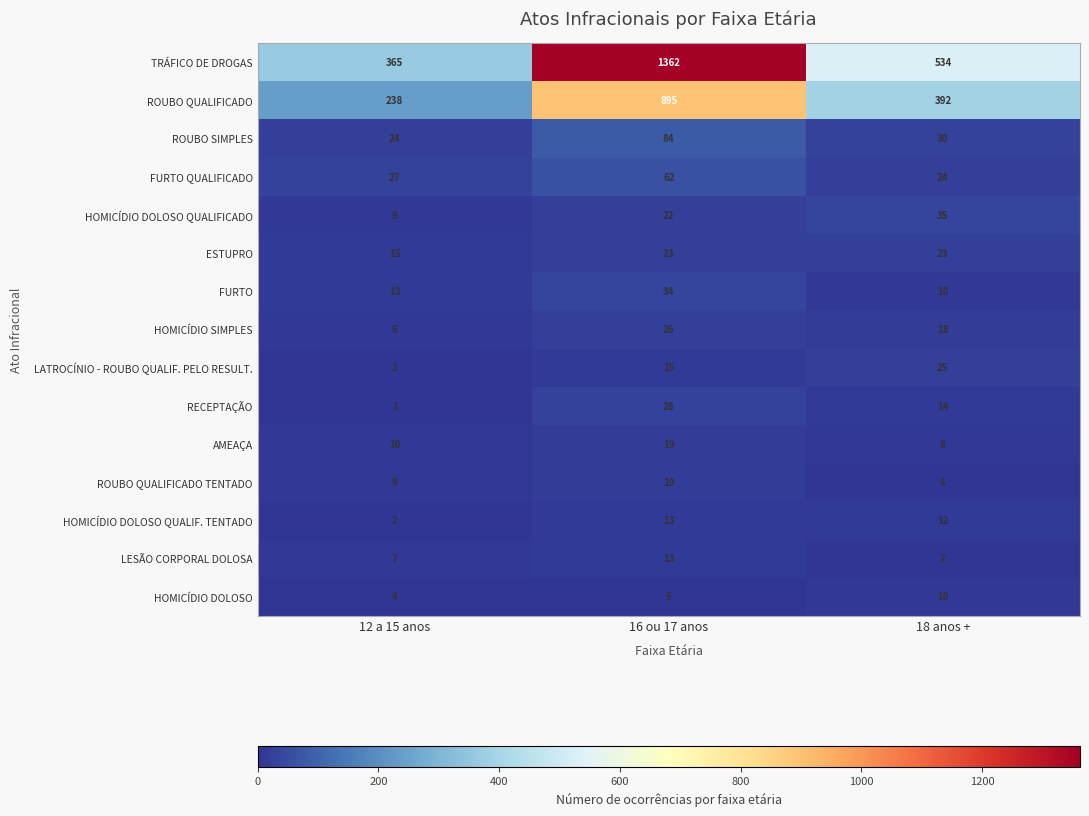

What is the minimum value shown in the chart?

1